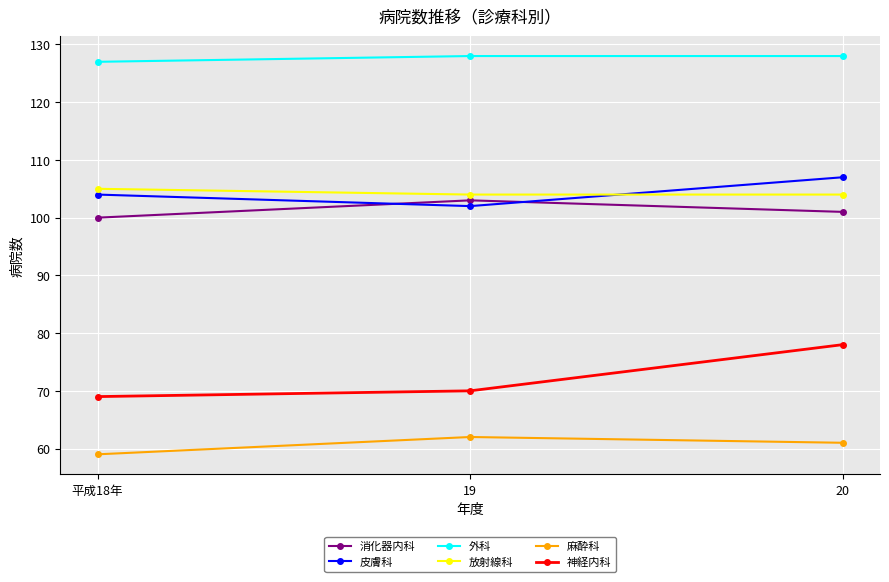

Which category has the lowest value across all series?

平成18年